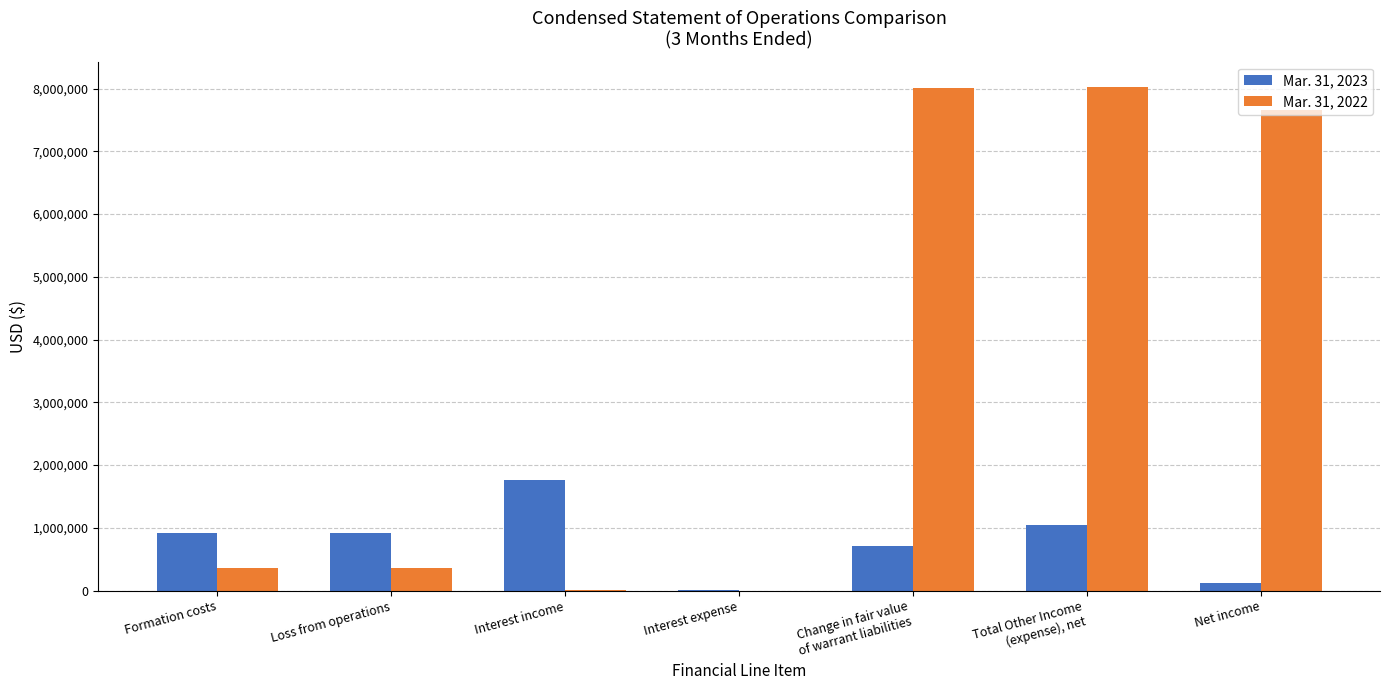

Is it true that Mar. 31, 2023 equals 920696 at Formation costs?

True